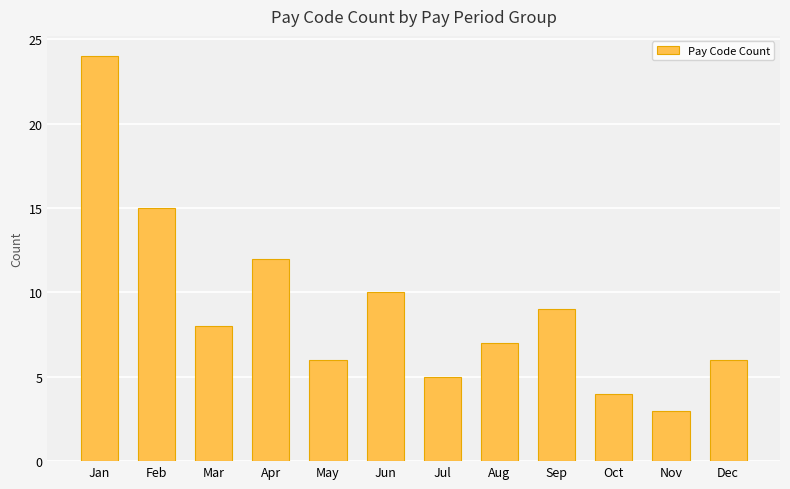

Where is the data nearest to the value 13?

Apr